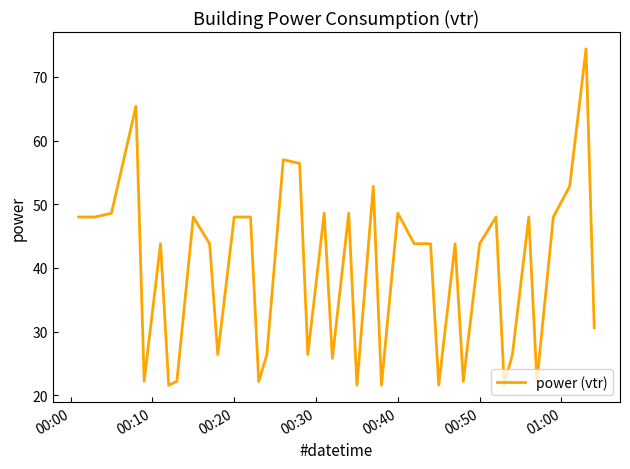

How many values are below 43?

16